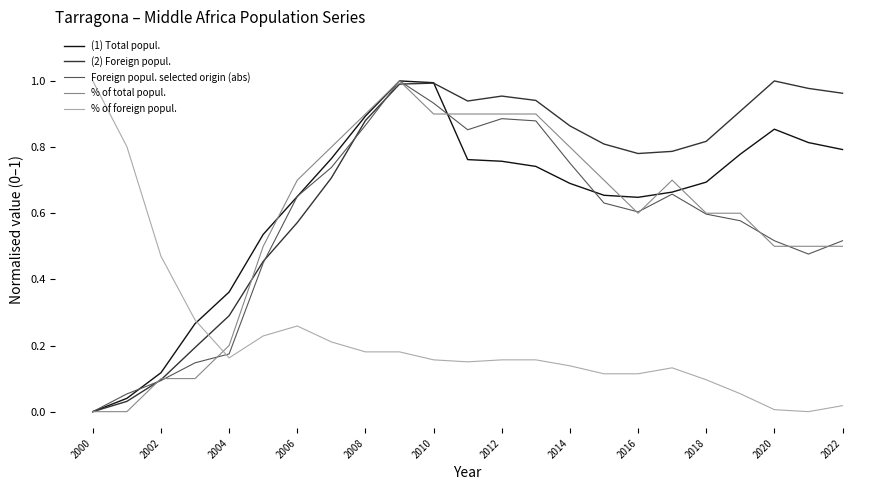

Which series has the largest total across all categories?

(2) Foreign popul.